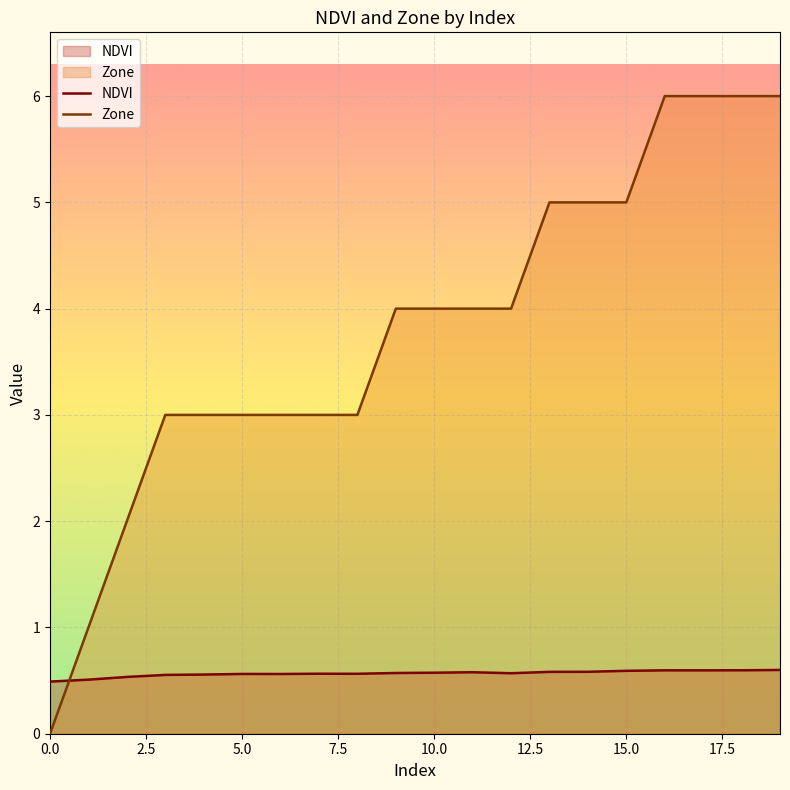

Which series ends up on top after the final intersection of Zone and NDVI?

Zone